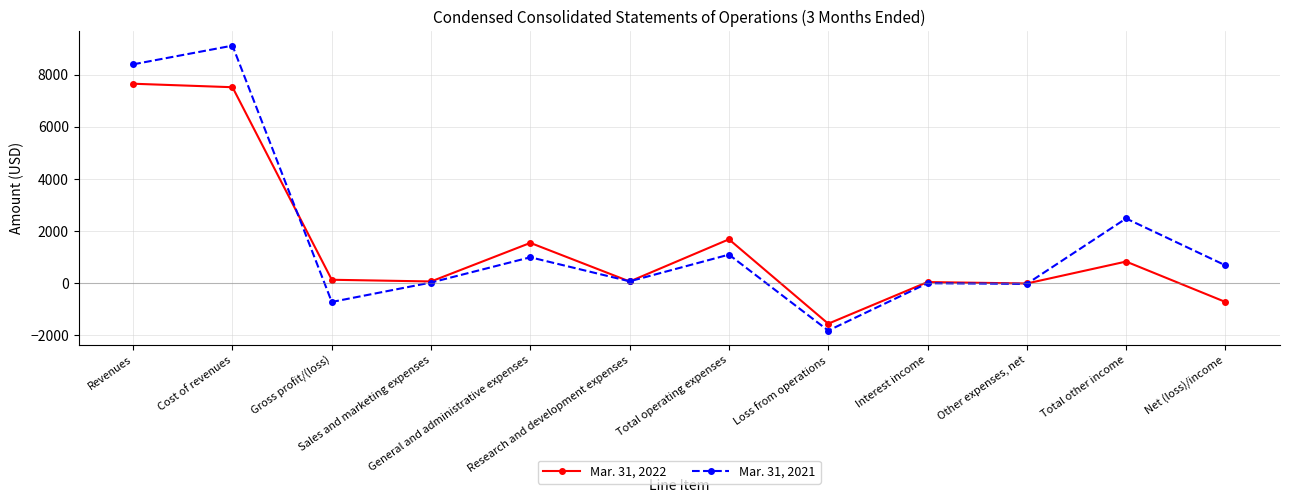

What are all the series names shown in the legend?

Mar. 31, 2022, Mar. 31, 2021